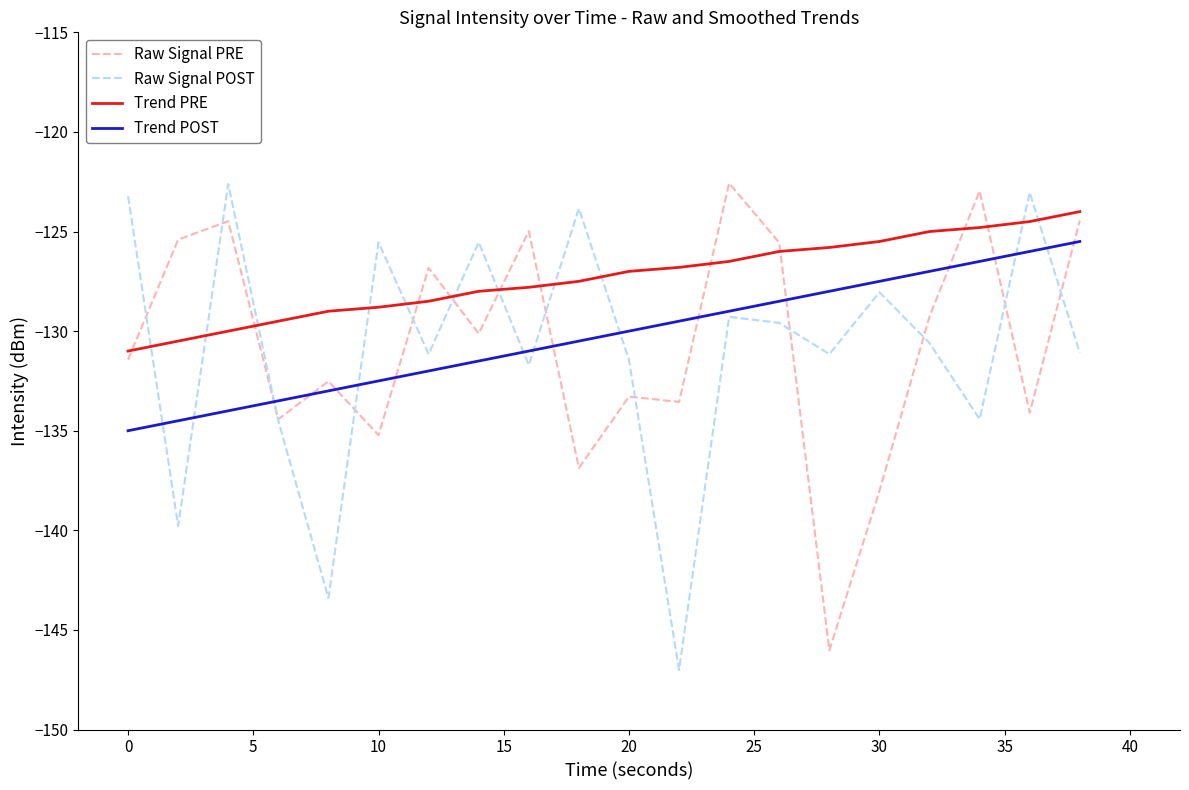

Which series has the largest total across all categories?

Trend PRE